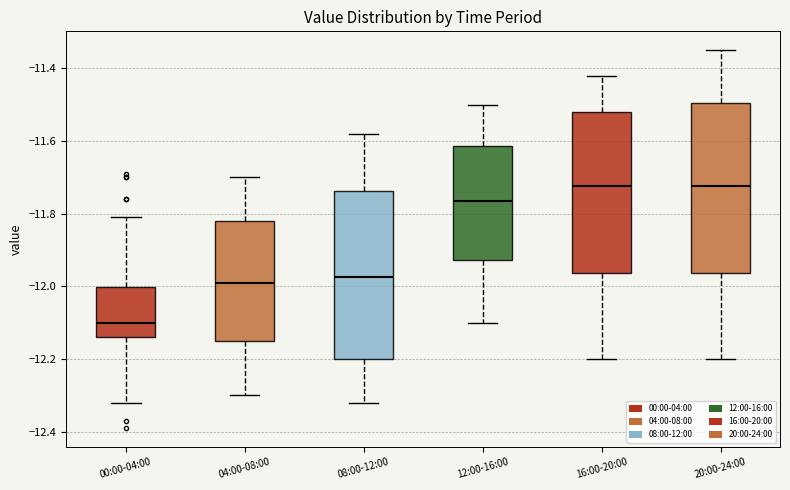

Where is the lower edge of the box for 12:00-16:00 on the y-axis? The values are not printed on the chart, so give them approximately, as read against the axis.

-11.92